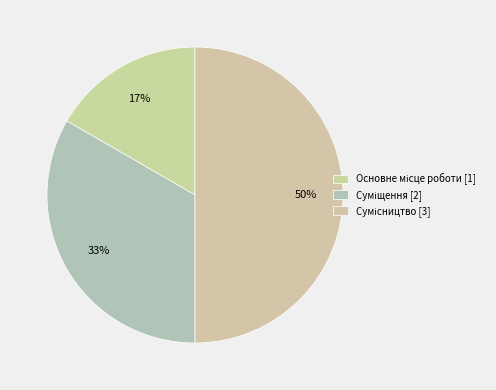

True or false: Суміщення accounts for 24% of the total.

False